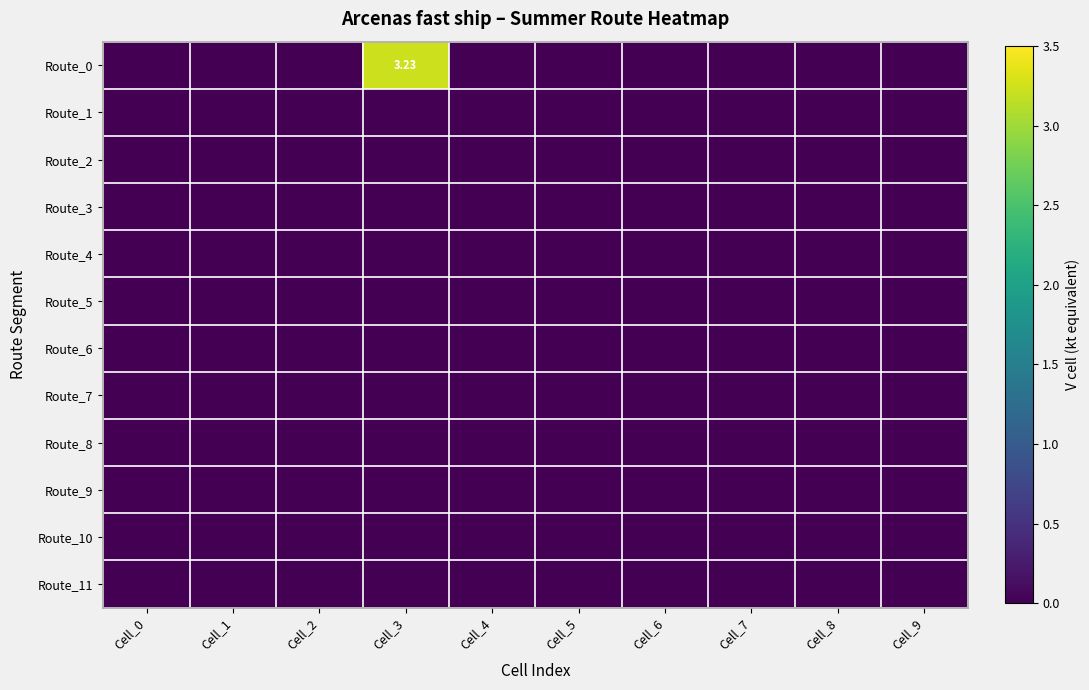

Which series has the largest range (max minus min)?

Route_0